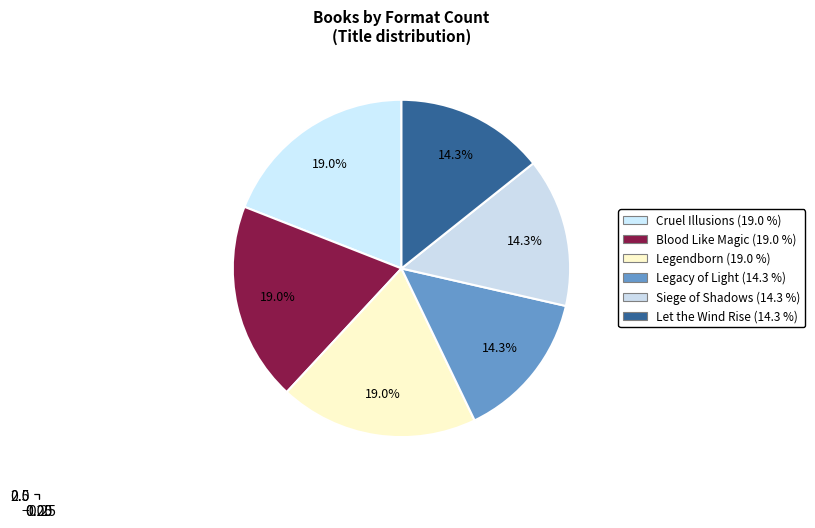

The Legendborn slice represents 10% of the pie. True or false?

False